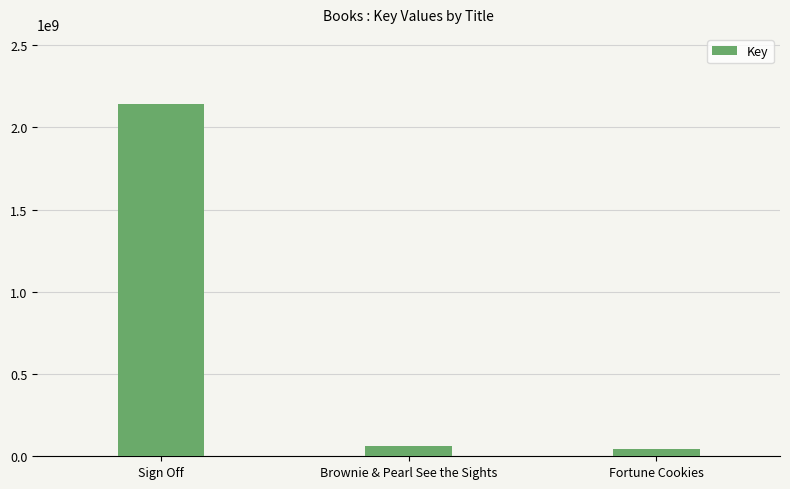

How many distinct data groups are displayed?

1